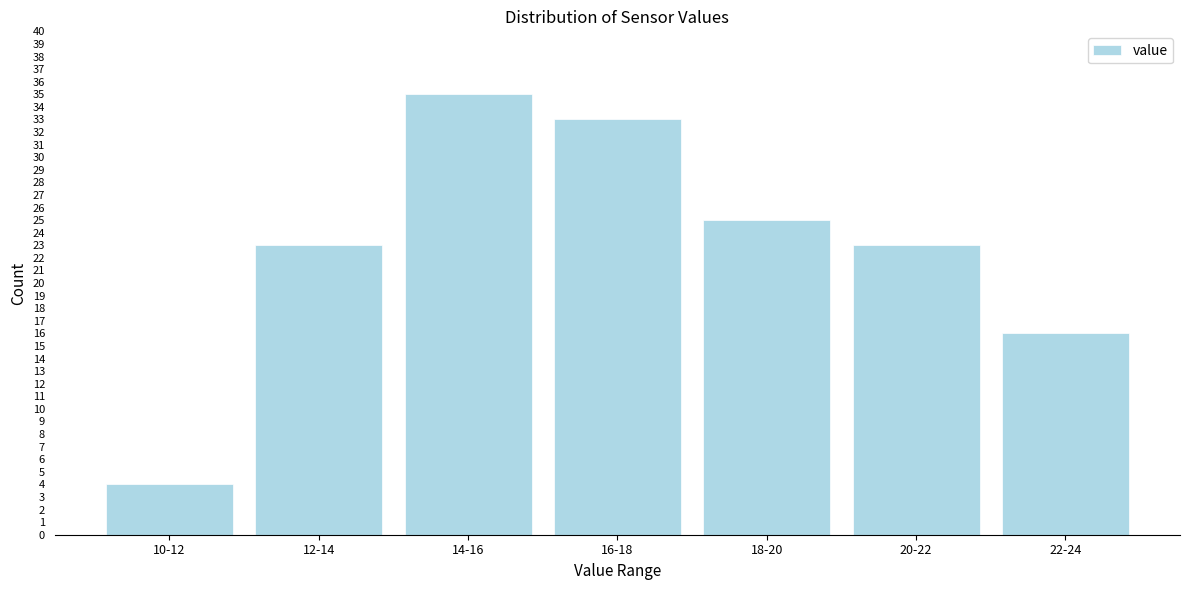

Reading left to right, what are all the values shown in this chart?

10-12=4	12-14=23	14-16=35	16-18=33	18-20=25	20-22=23	22-24=16